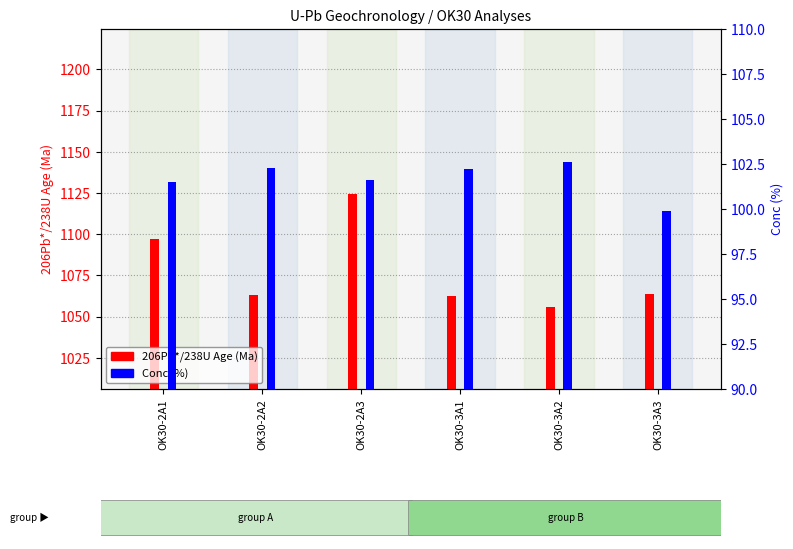

Reading left to right, transcribe all the data shown in this chart.

206Pb*/238U Age (Ma): 1096.8	1063.1	1124.5	1062.7	1056.1	1063.9
Conc (%): 101.5	102.3	101.6	102.2	102.6	99.9